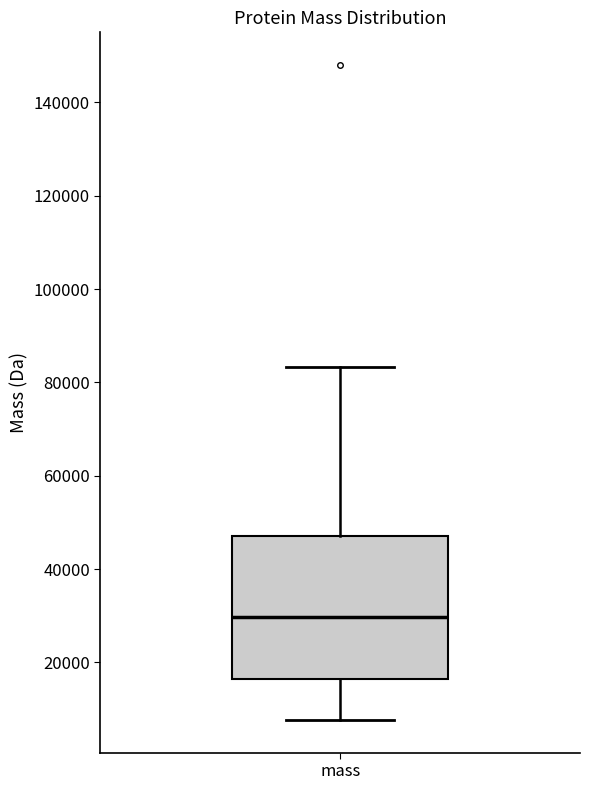

Transcribe this box plot: give where the median line is, the range the box spans, and where the two whiskers end, as read against the y-axis. The values are not printed on the chart, so give them approximately, as read against the axis.

median 30000, box 16000 to 48000, whiskers 8000 to 84000